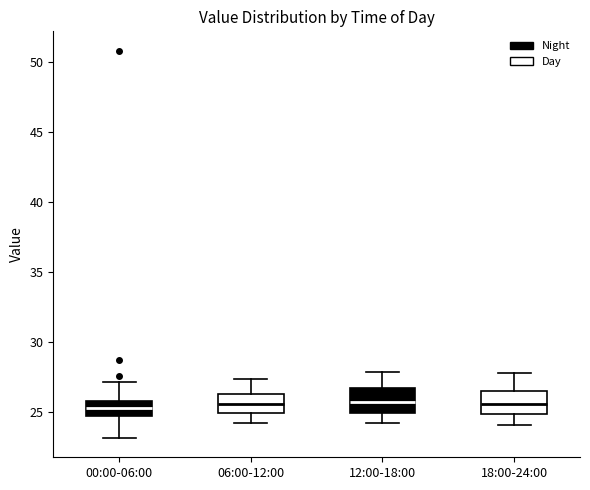

Reading left to right, transcribe this box plot: for each box, give where its median line is, the range the box spans, and where its two whiskers end, as read against the y-axis. The values are not printed on the chart, so give them approximately, as read against the axis.

00:00-06:00: median 25.5, box 25.0 to 26.0, whiskers 23.0 to 27.0
06:00-12:00: median 25.5, box 25.0 to 26.5, whiskers 24.0 to 27.5
12:00-18:00: median 25.5, box 25.0 to 26.5, whiskers 24.0 to 28.0
18:00-24:00: median 25.5, box 25.0 to 26.5, whiskers 24.0 to 28.0